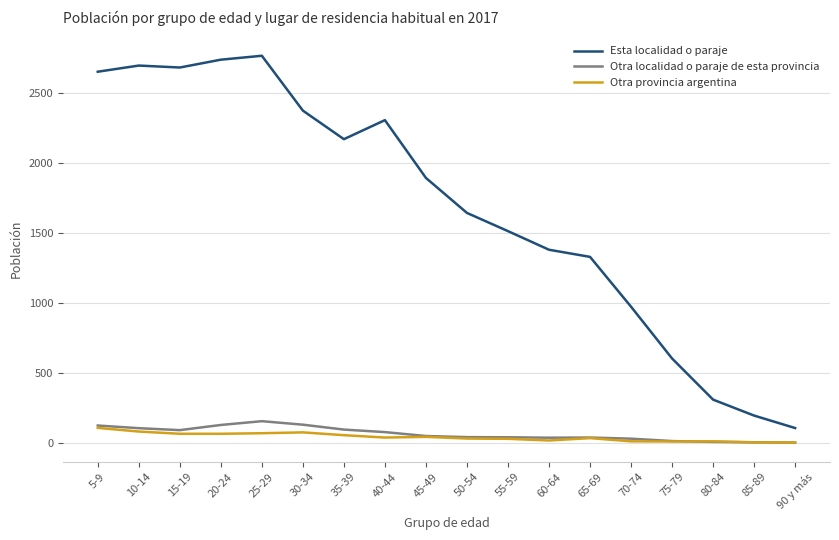

The Esta localidad o paraje series shows 196 at 85-89. True or false?

True